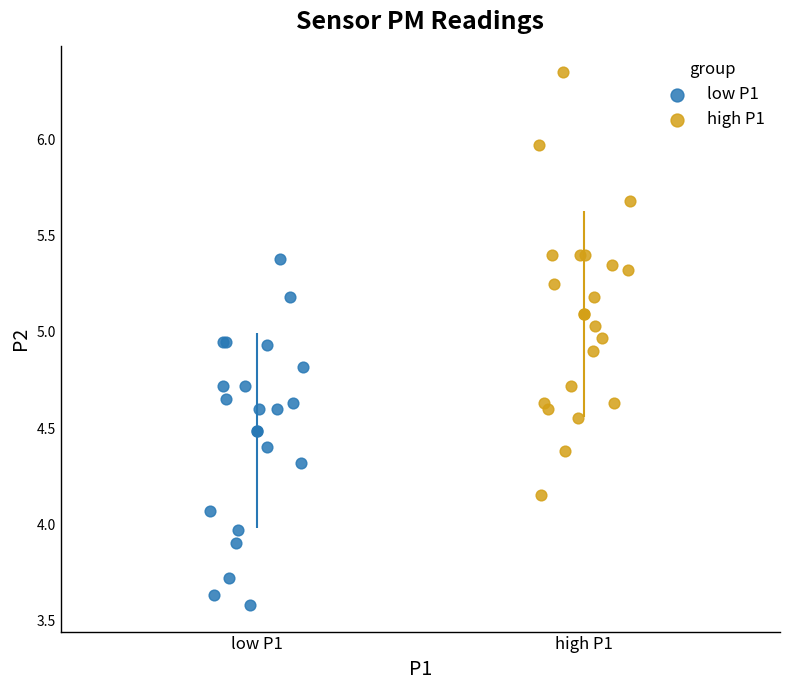

Which series reaches the minimum Y coordinate?

low P1